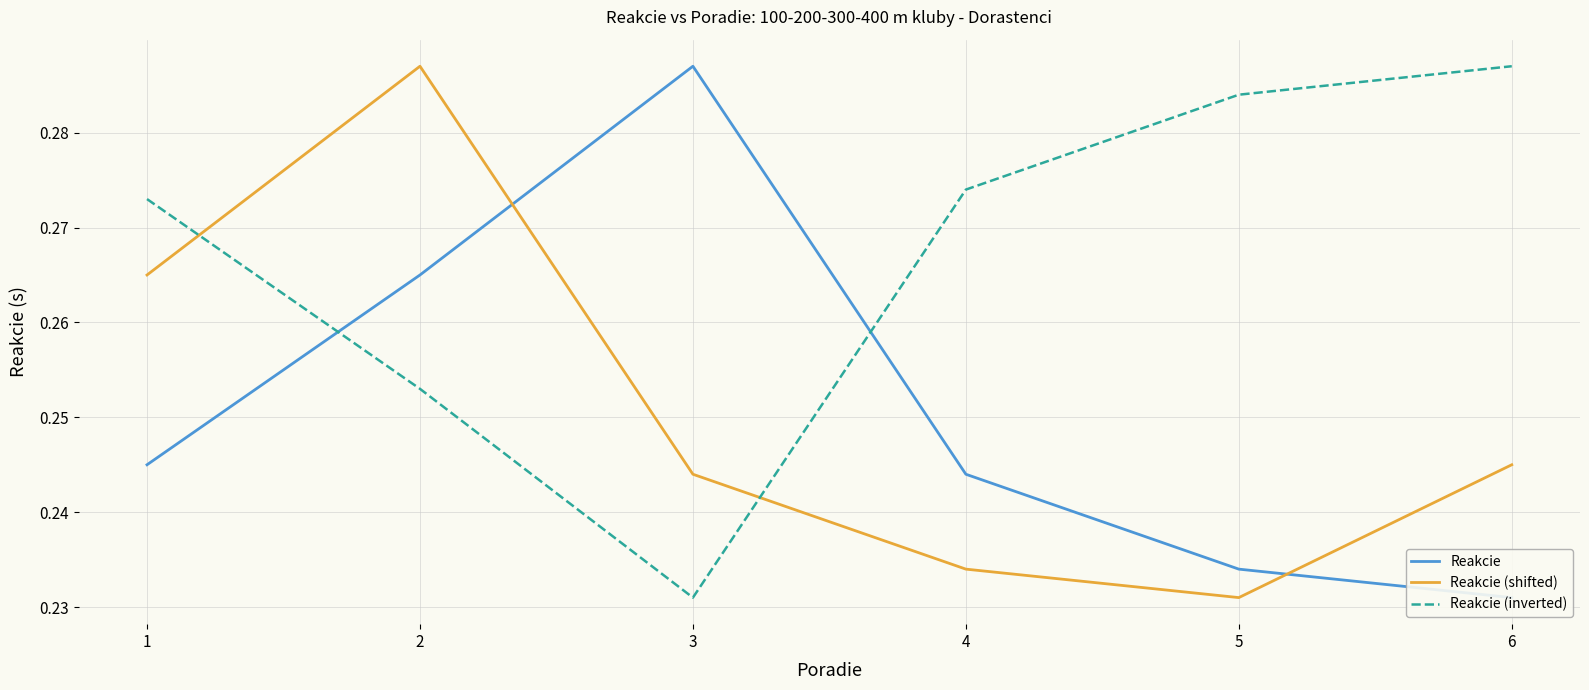

Does the chart display data point markers on the line(s)?

No